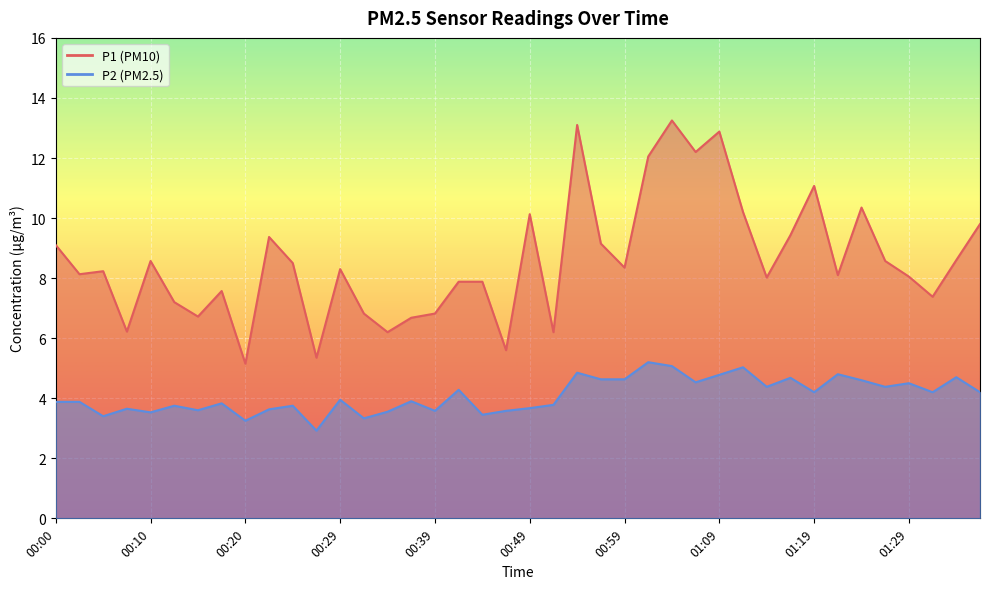

True or false: P2 and P1 intersect in this chart.

False